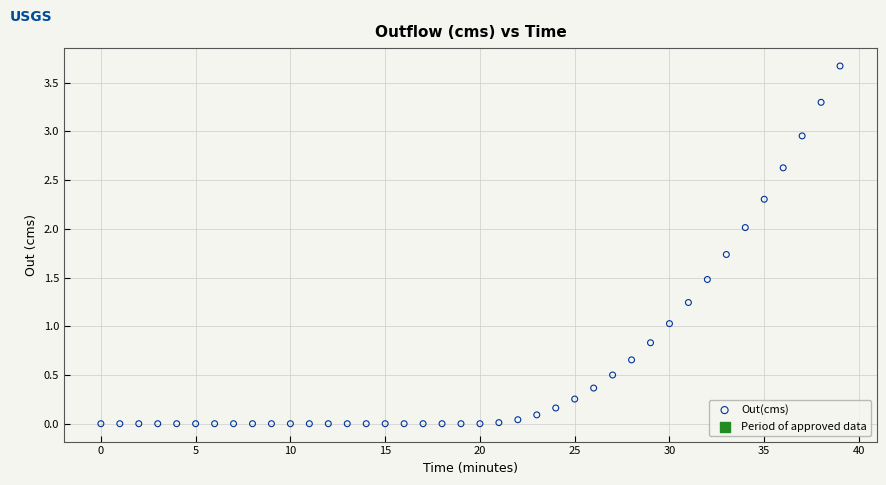

What is the range of Y values (max minus min)?

3.7